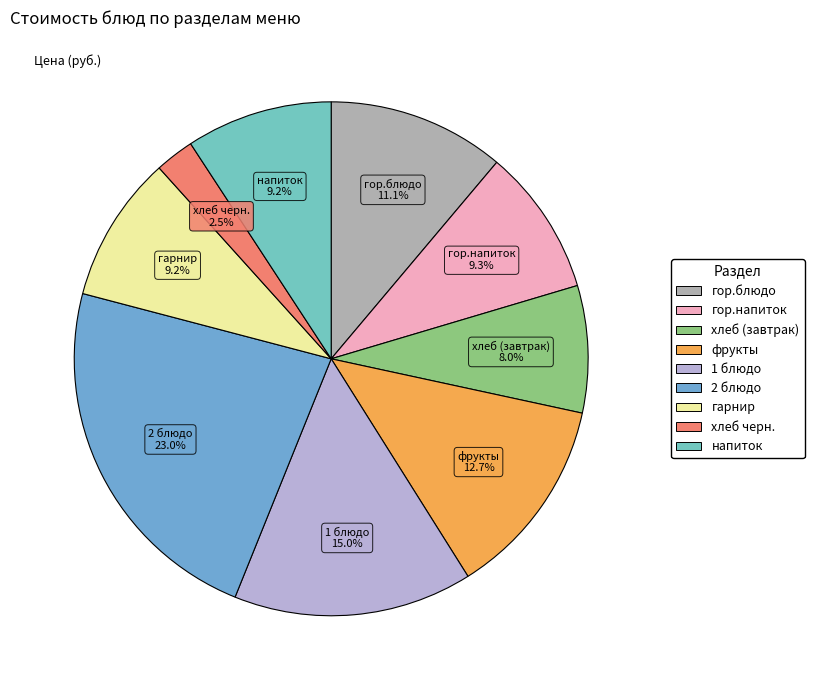

Combined, do гарнир and гор.блюдо account for over 50%?

No